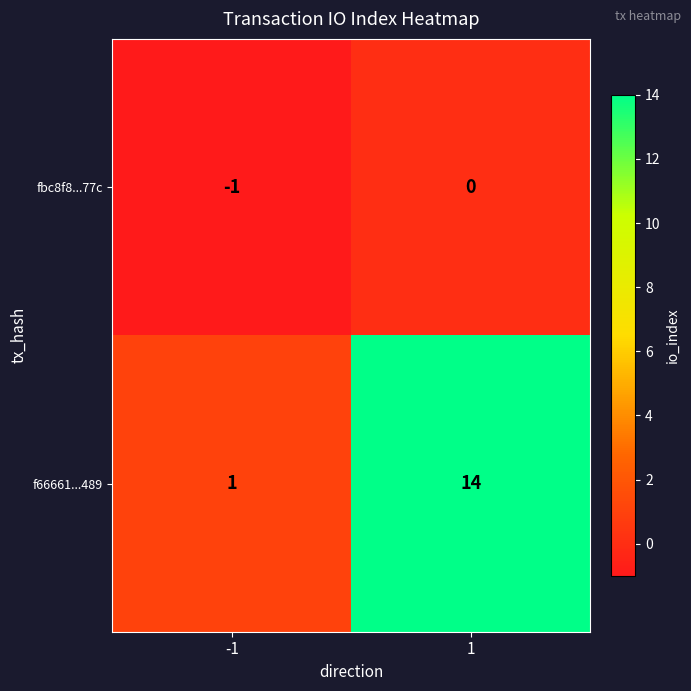

Rank the series by their maximum value, from lowest to highest.

fbc8f8...77c, f66661...489